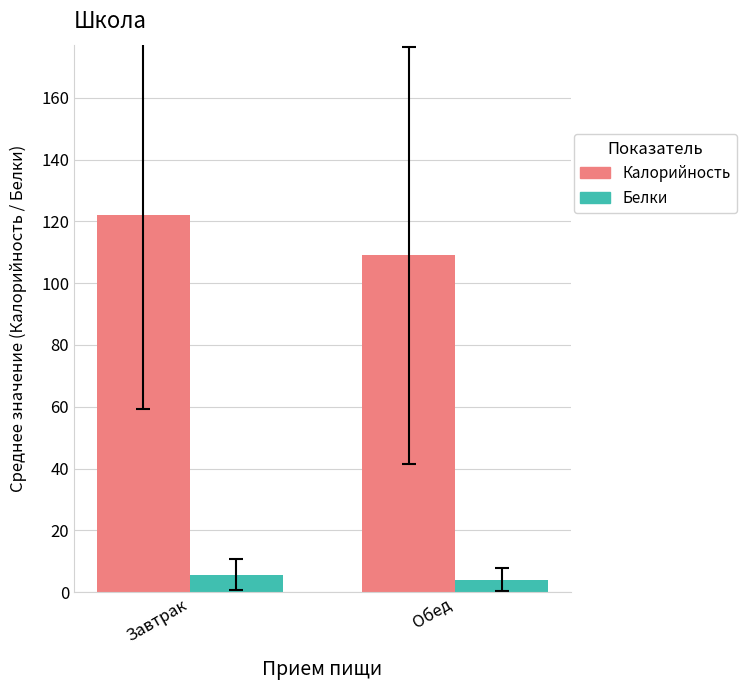

Reading left to right, list all the values displayed in this chart.

Калорийность: 122.2	109.0
Белки: 5.7	4.1